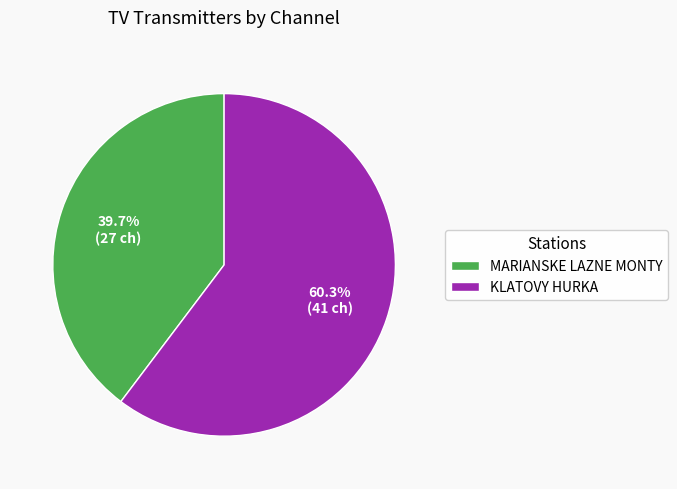

To the nearest percent, what is the average slice percentage?

50%